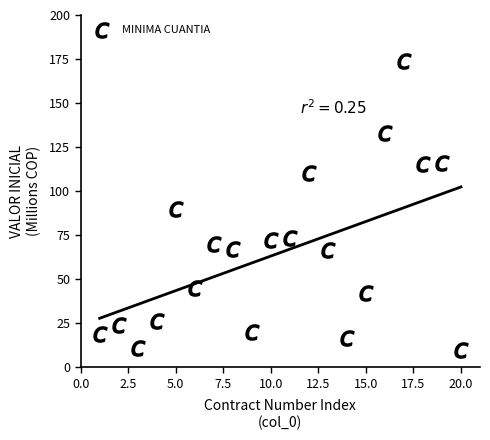

What is the range of X values (max minus min)?

19.0